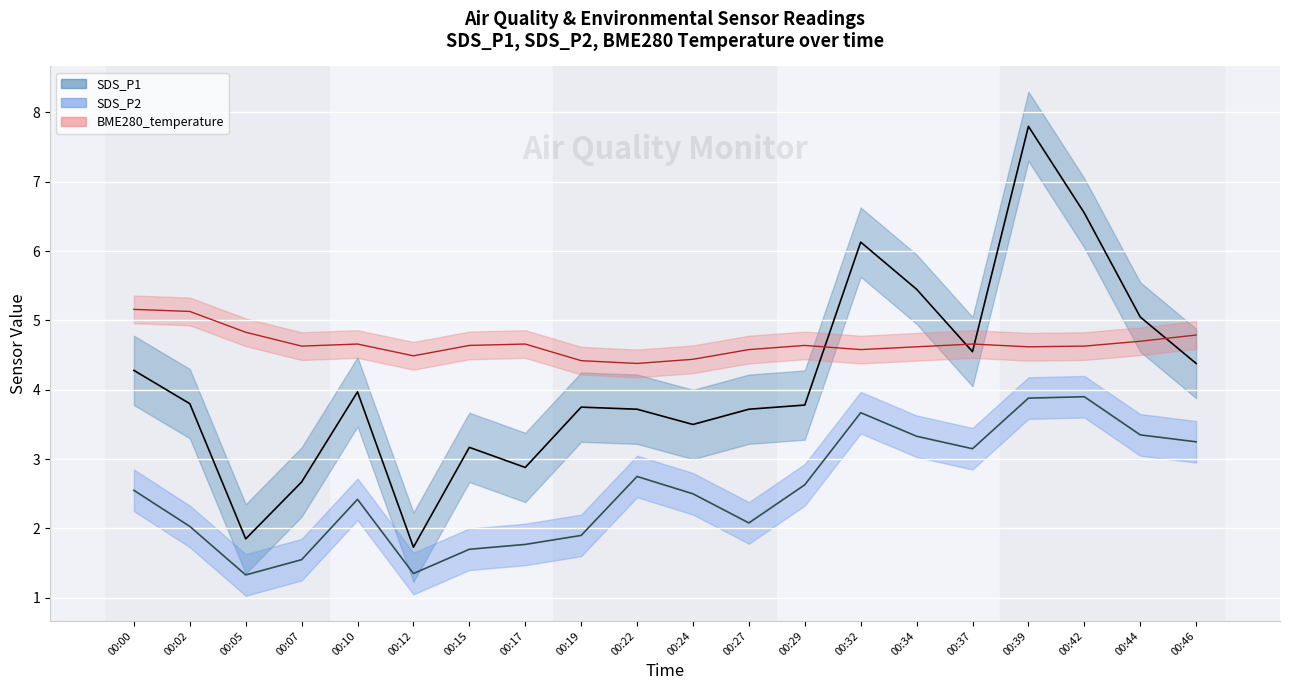

Is it true that BME280_temp (line) equals 7.8 at 00:19?

False